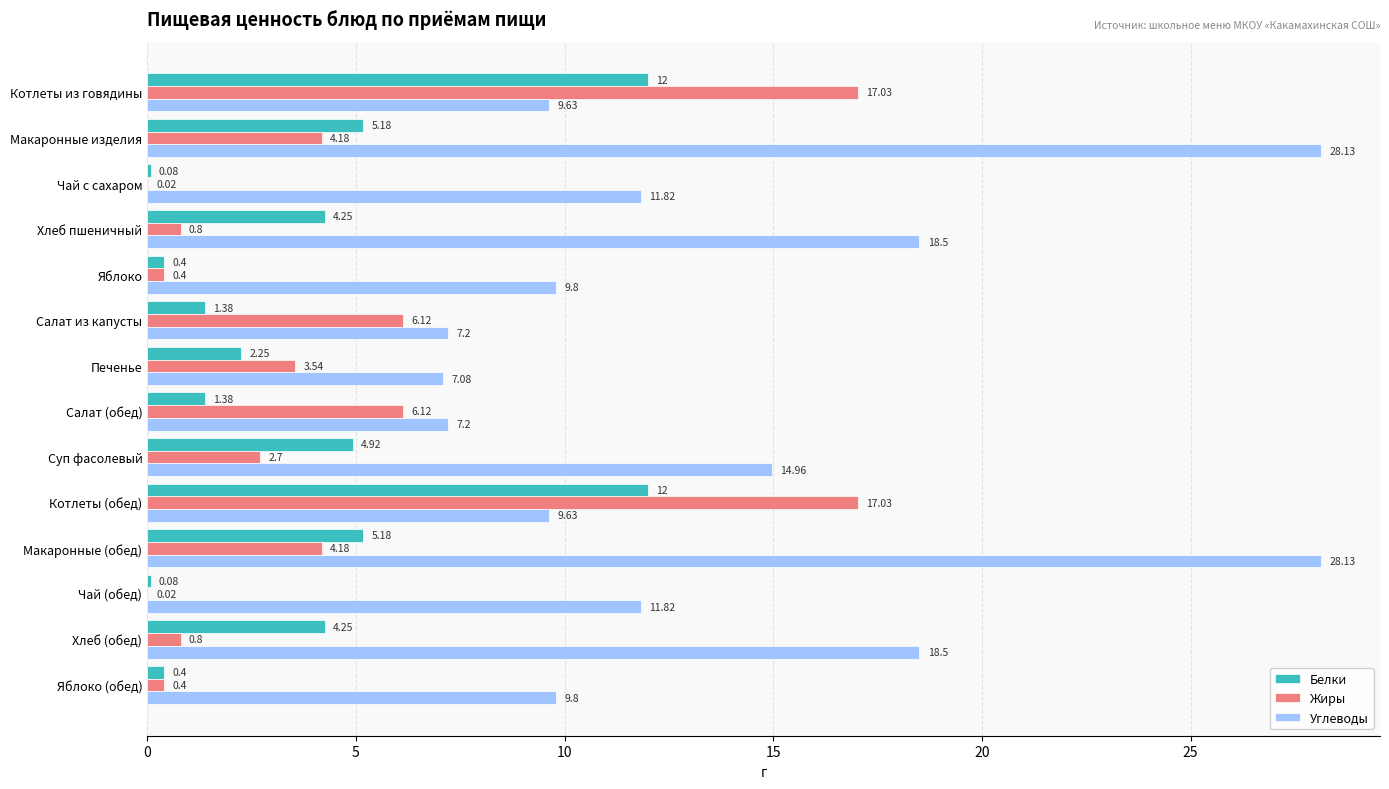

What is the sum of all Жиры values?

63.3